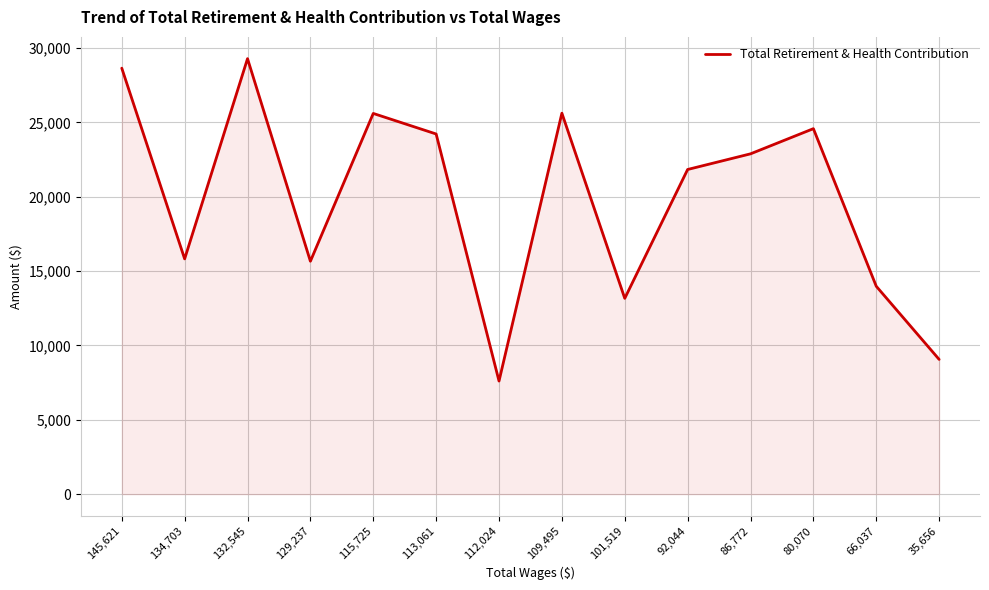

At which category does the data reach its first local peak?

132,545